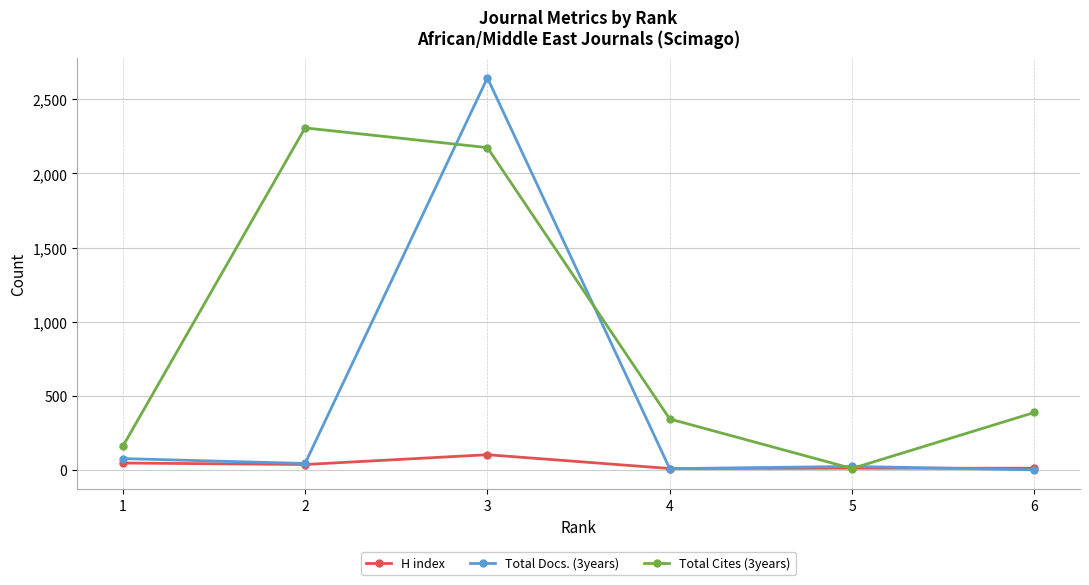

List the series in order of their peak value, lowest first.

H index, Total Cites (3years), Total Docs. (3years)